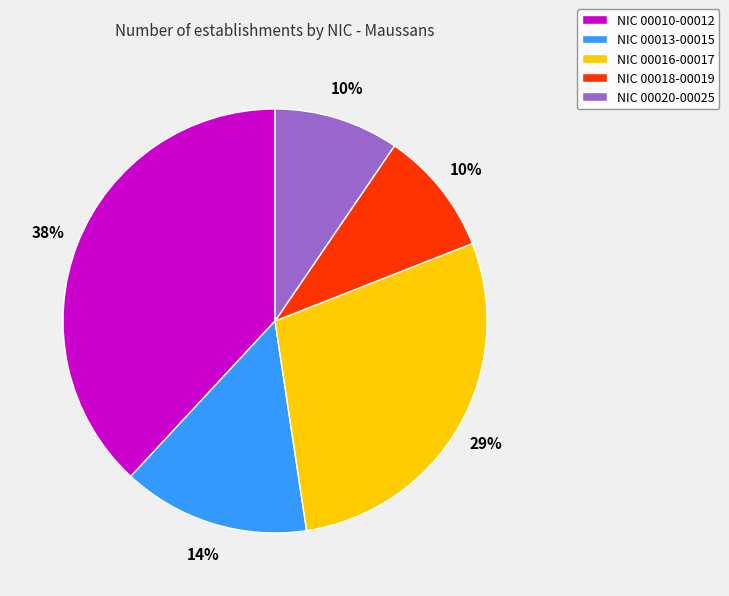

To the nearest percent, what is the average slice percentage?

20%